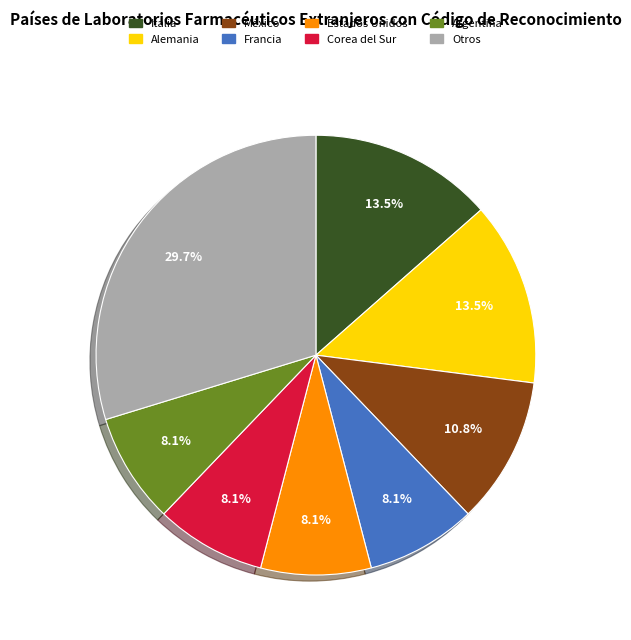

Does any single category account for the majority?

No